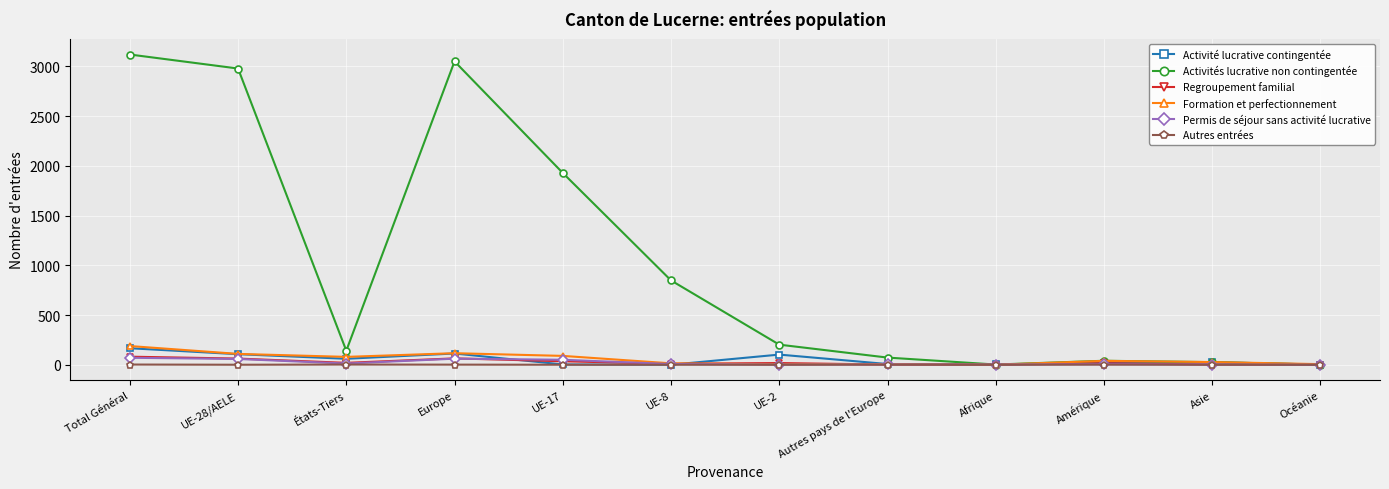

Does the chart display data point markers on the line(s)?

Yes